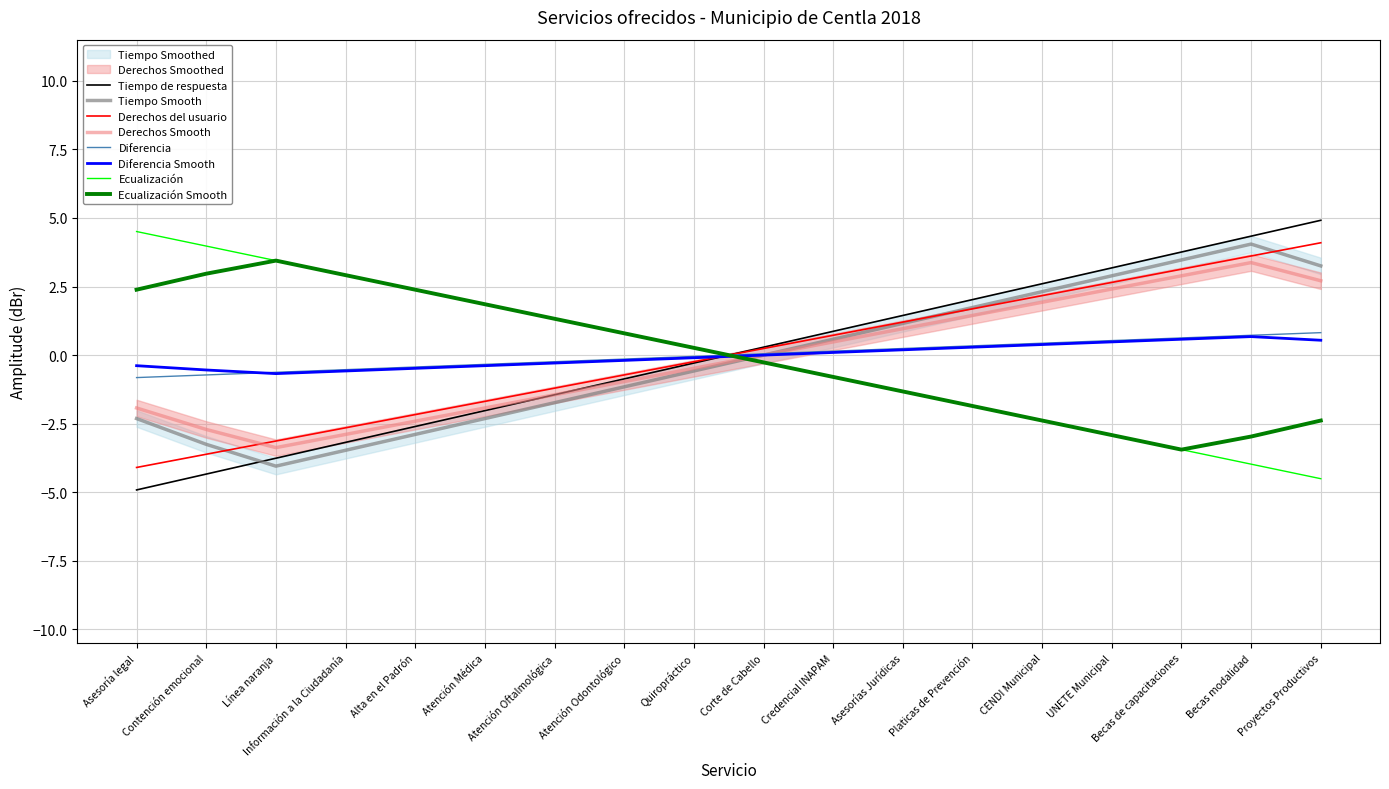

Is the value of Tiempo de respuesta at Atención Odontológico greater than the value of Tiempo Smooth at Becas de capacitaciones?

No